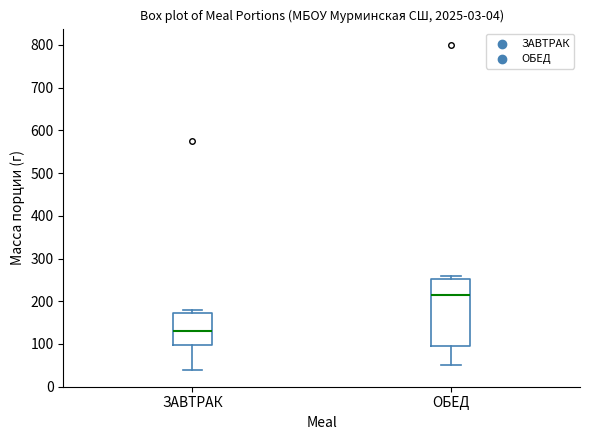

Reading left to right, transcribe this box plot: for each box, give where its median line is, the range the box spans, and where its two whiskers end, as read against the y-axis. The values are not printed on the chart, so give them approximately, as read against the axis.

ЗАВТРАК: median 130, box 100 to 170, whiskers 40 to 180
ОБЕД: median 220, box 100 to 250, whiskers 50 to 260